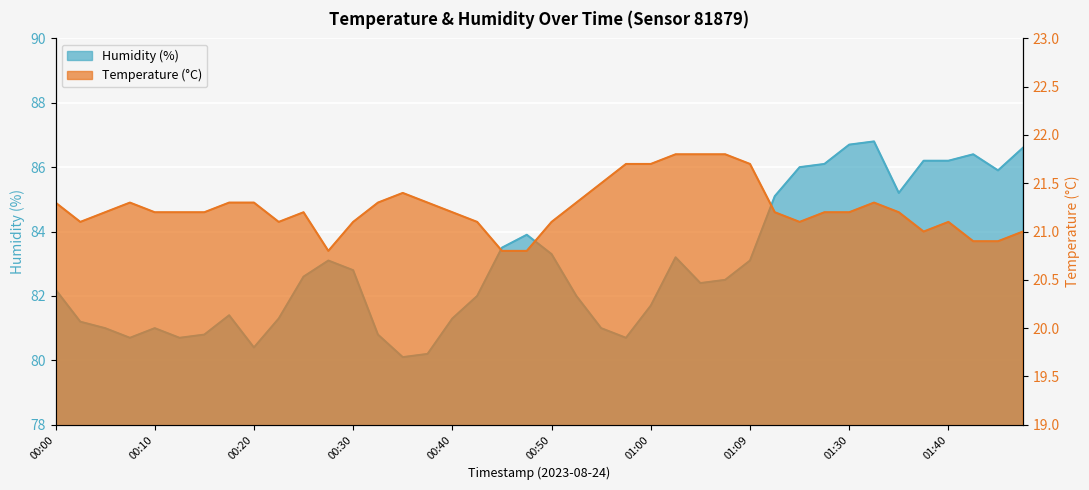

At which label does humidity first exceed 82?

00:00